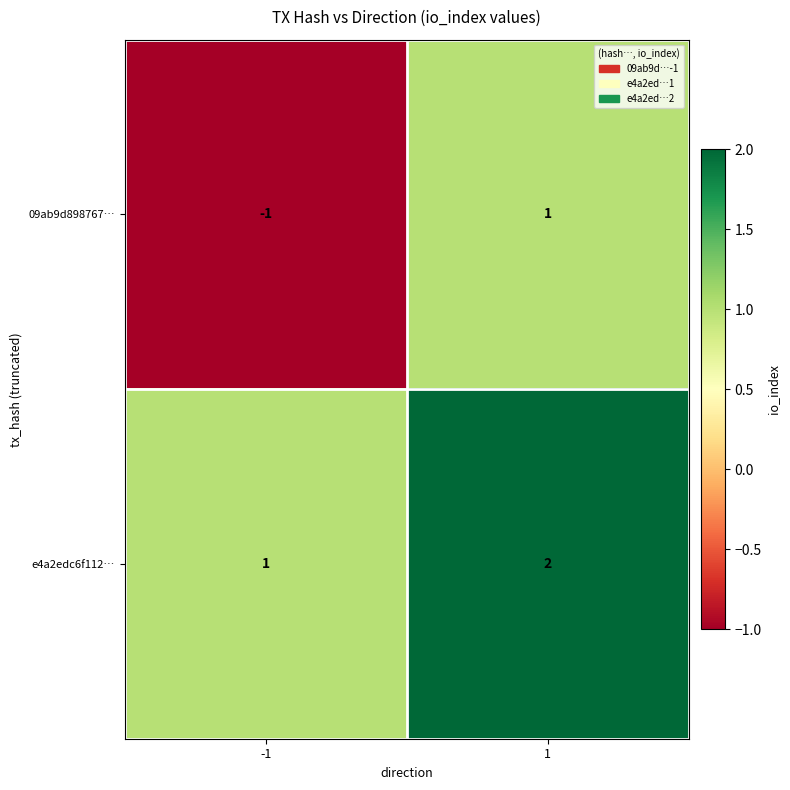

How many distinct data groups are displayed?

2